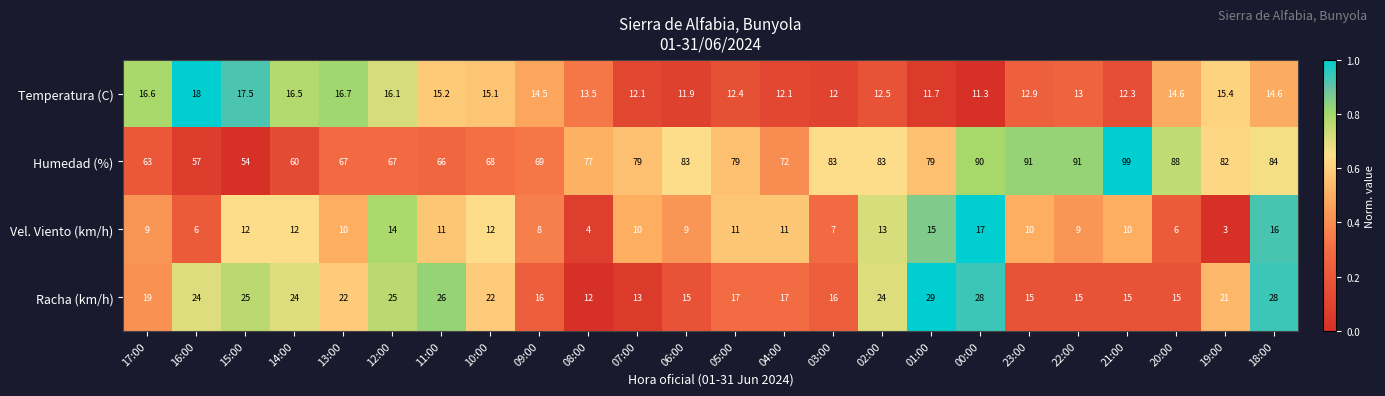

True or false: Humedad (%) has a value of 27.9 at 17:00.

False